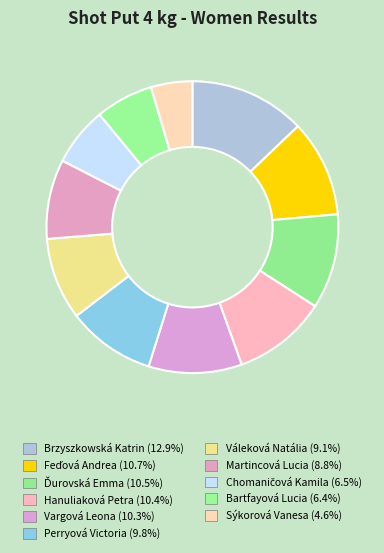

How many segments does this pie chart have?

11